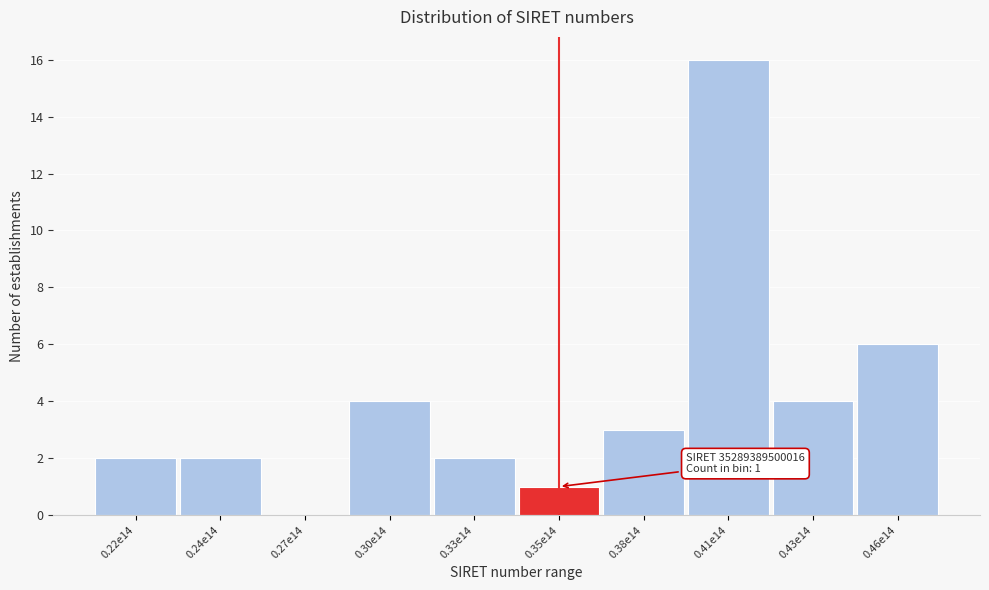

Reading right to left, transcribe all the data shown in this chart.

0.46e14=6	0.43e14=4	0.41e14=16	0.38e14=3	0.35e14=1	0.33e14=2	0.30e14=4	0.27e14=0	0.24e14=2	0.22e14=2